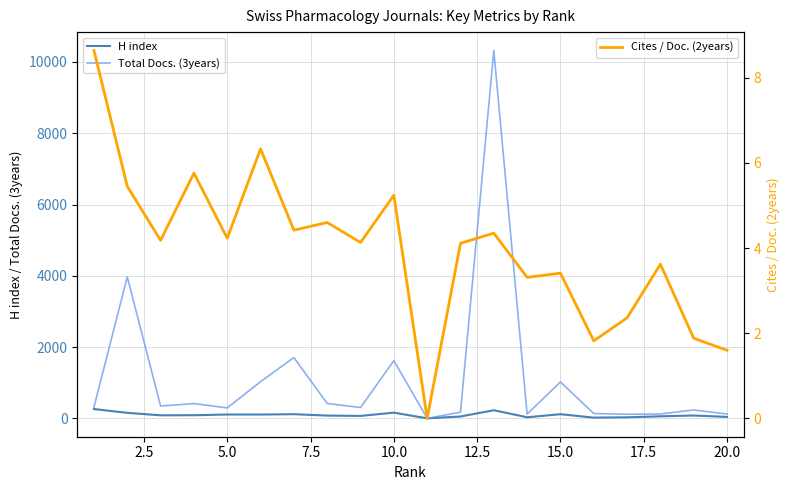

What is the highest value of the Cites / Doc. (2years) series?

8.6